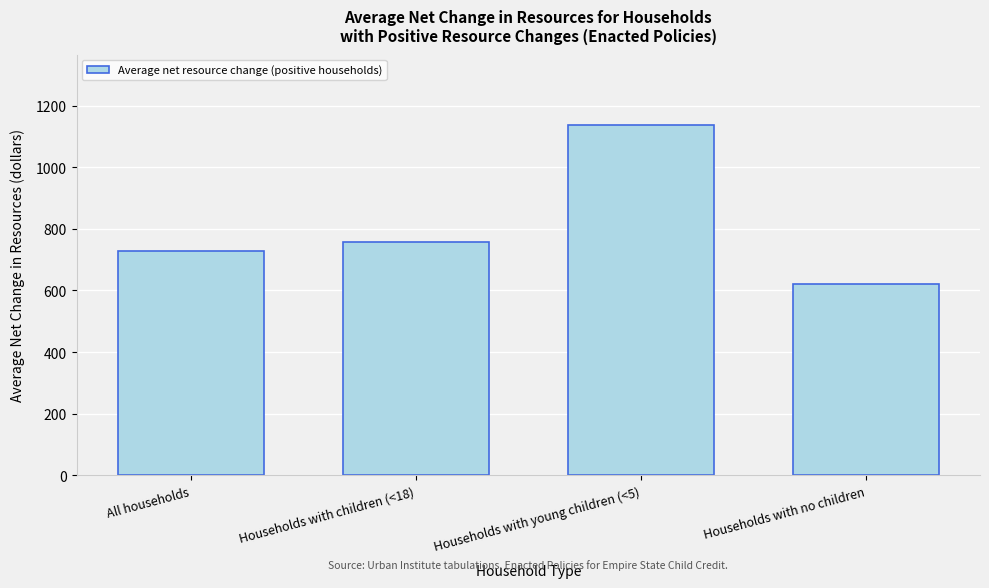

Reading left to right, list all the values displayed in this chart.

728.1	758.9	1138.0	621.9